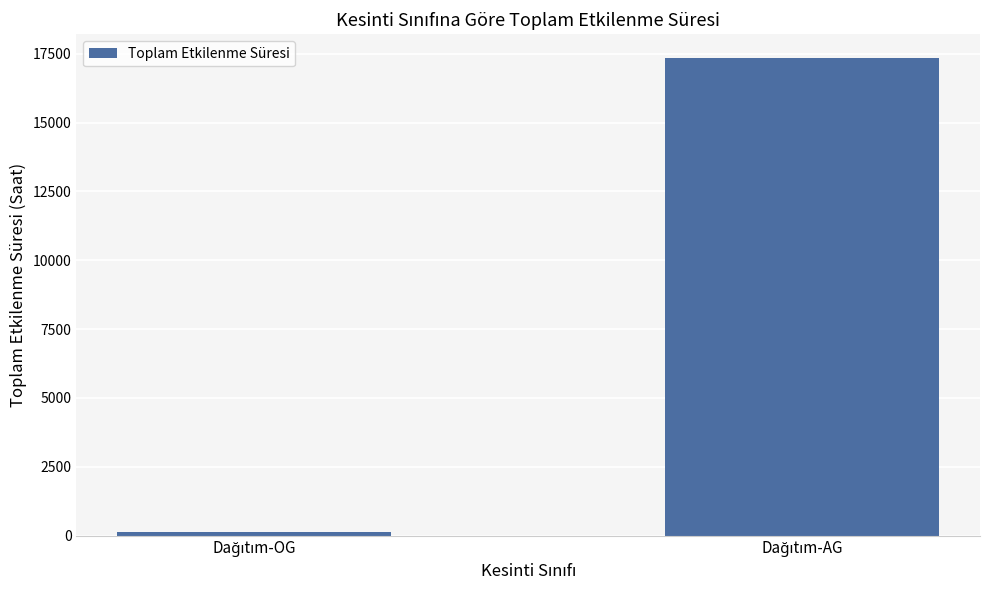

What is the greatest value displayed?

17344.4